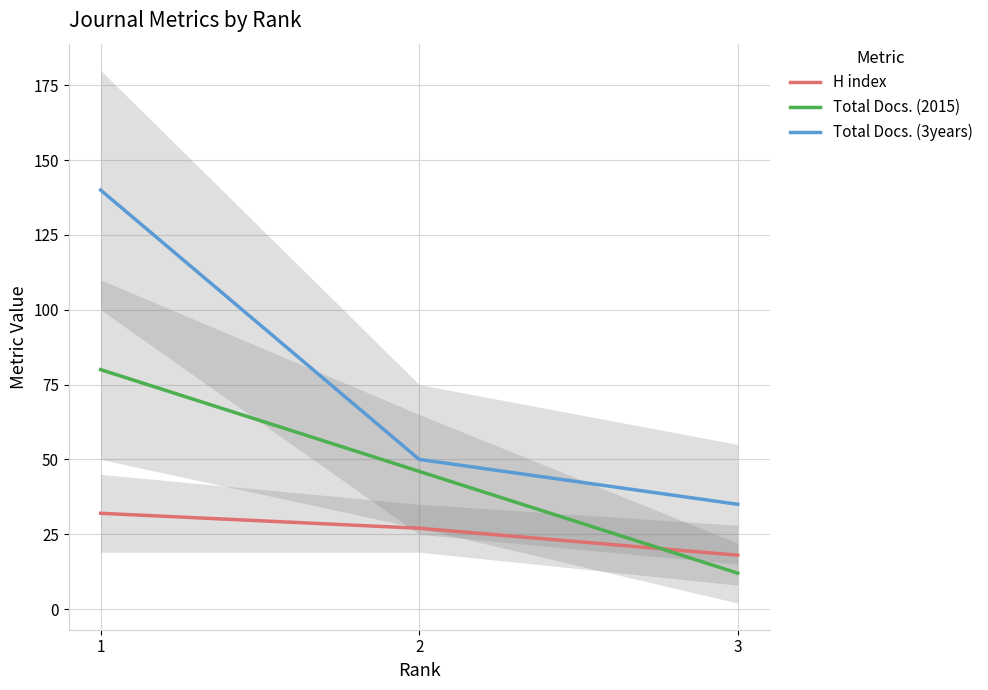

How many values in the H index series exceed 27?

1